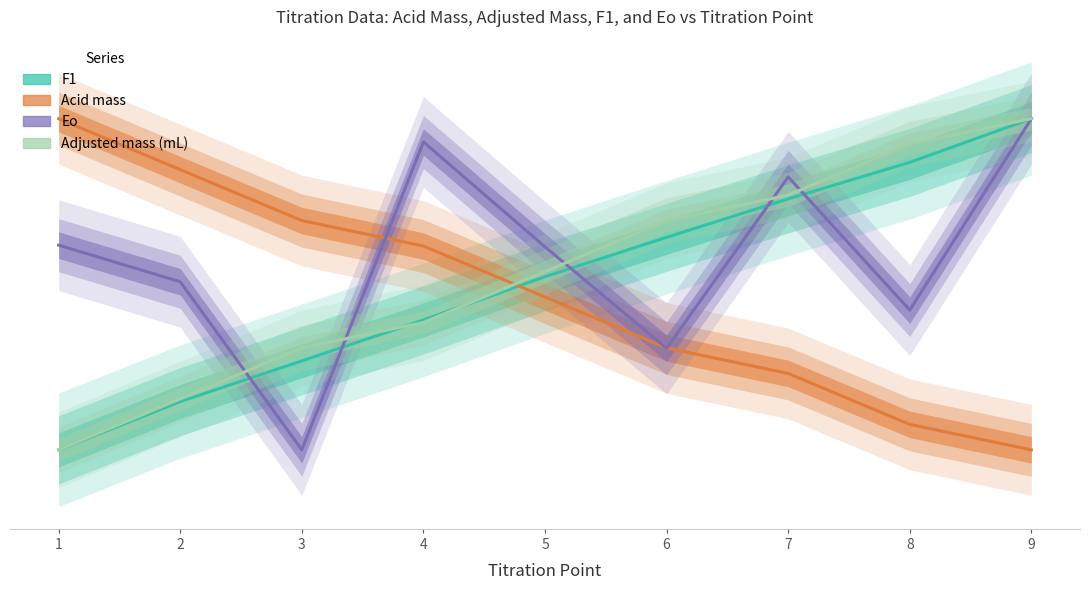

How many values in the Adjusted mass series are below 376?

4